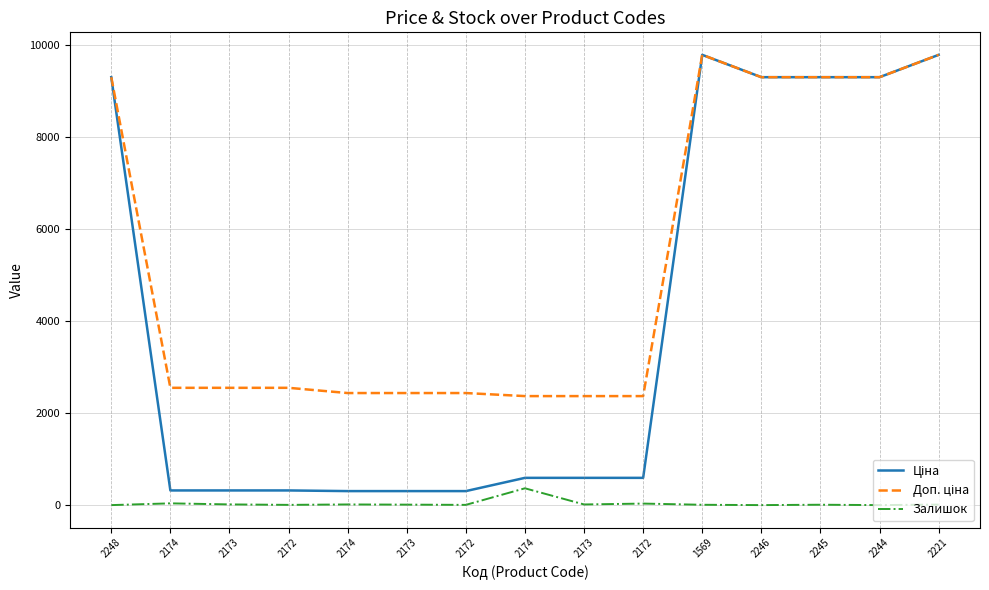

Which series has the largest total across all categories?

Доп. ціна